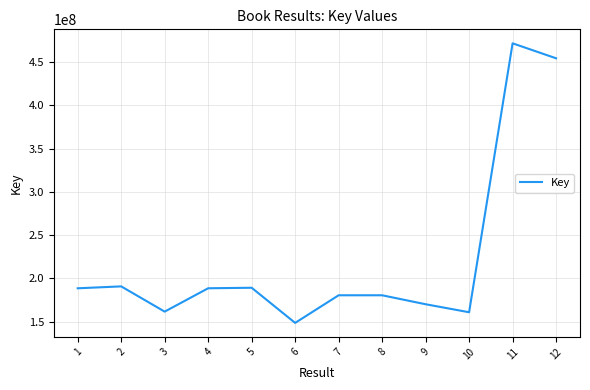

At which category does the chart reach its peak across all series?

11